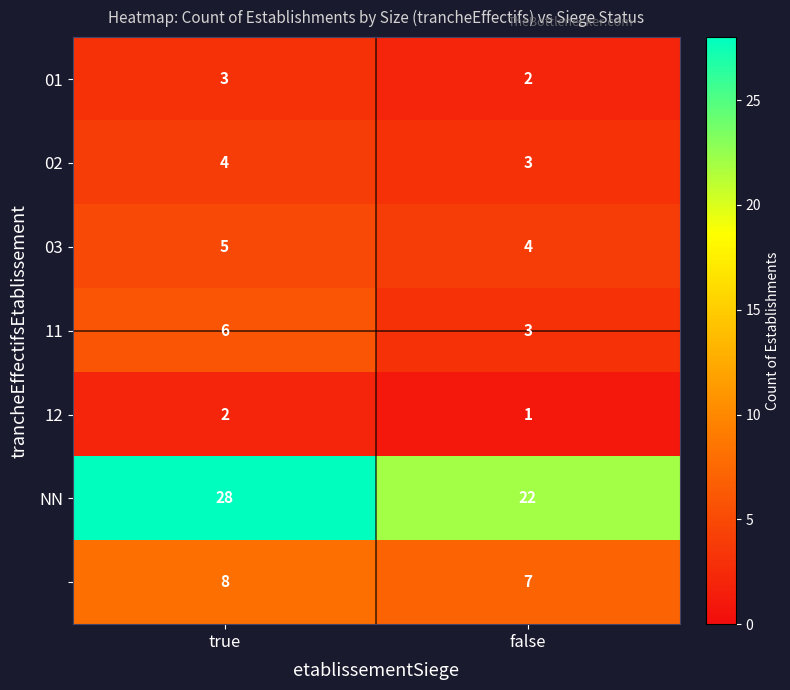

What is the maximum value shown in the chart?

28